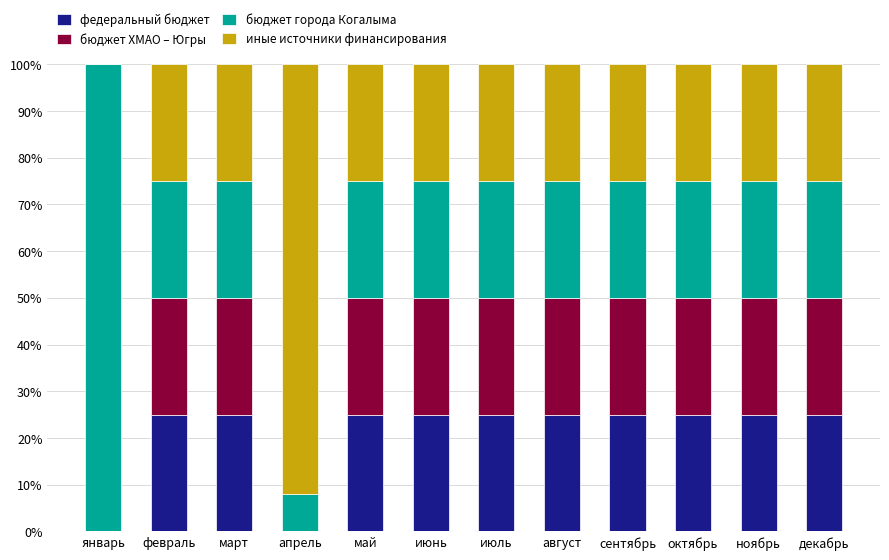

What is the total value across all series at сентябрь?

100.0